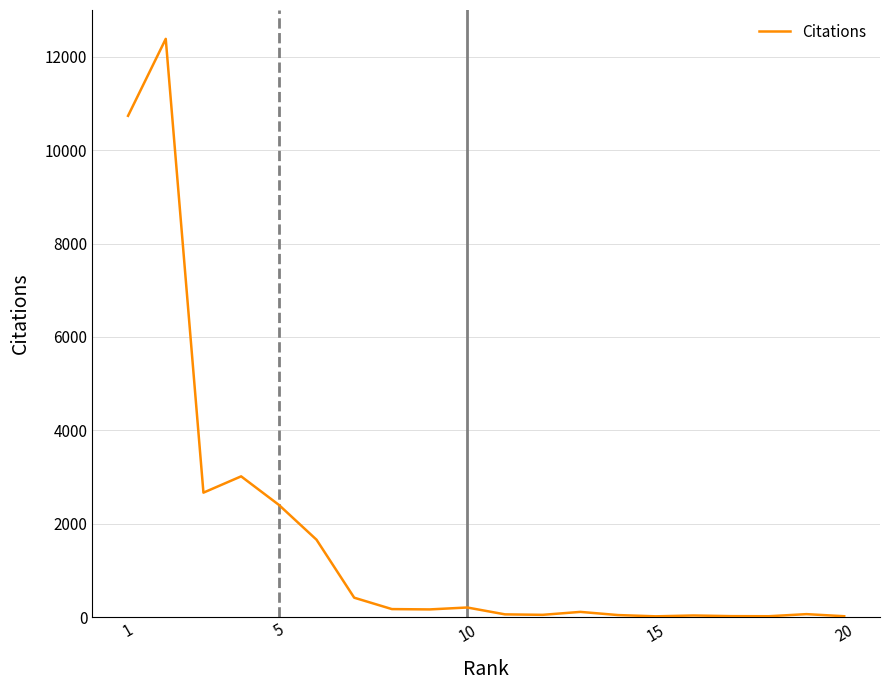

What is the difference between the maximum and minimum values?

12368